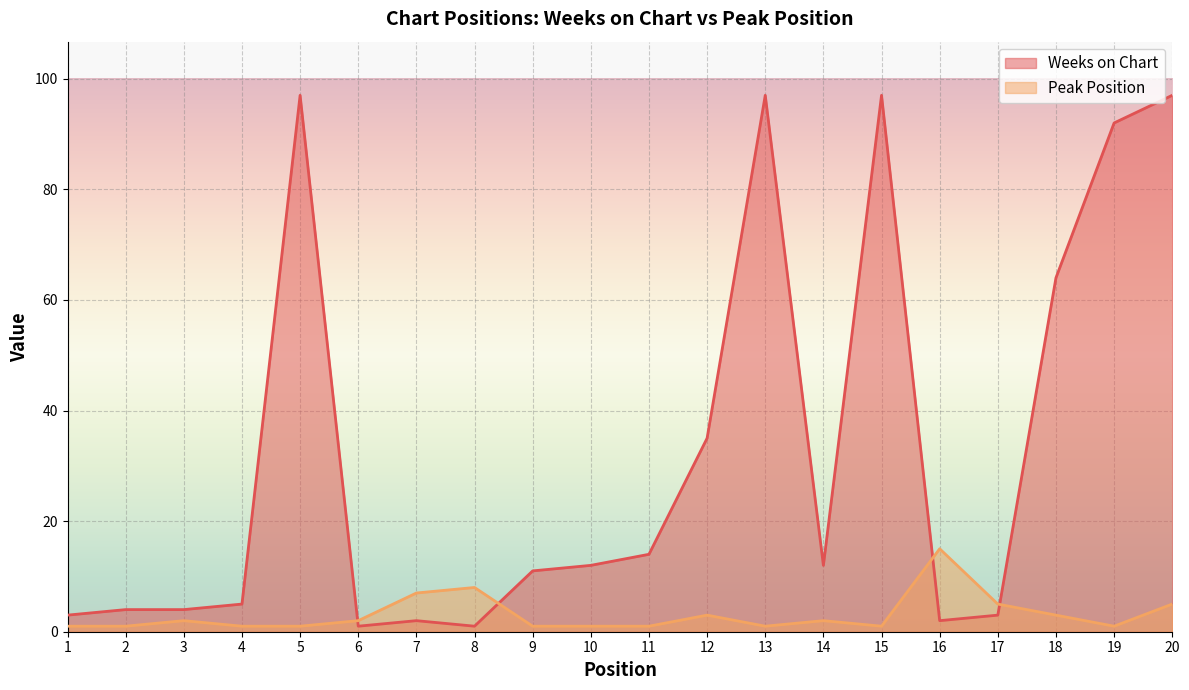

What is the maximum value shown in the chart?

97